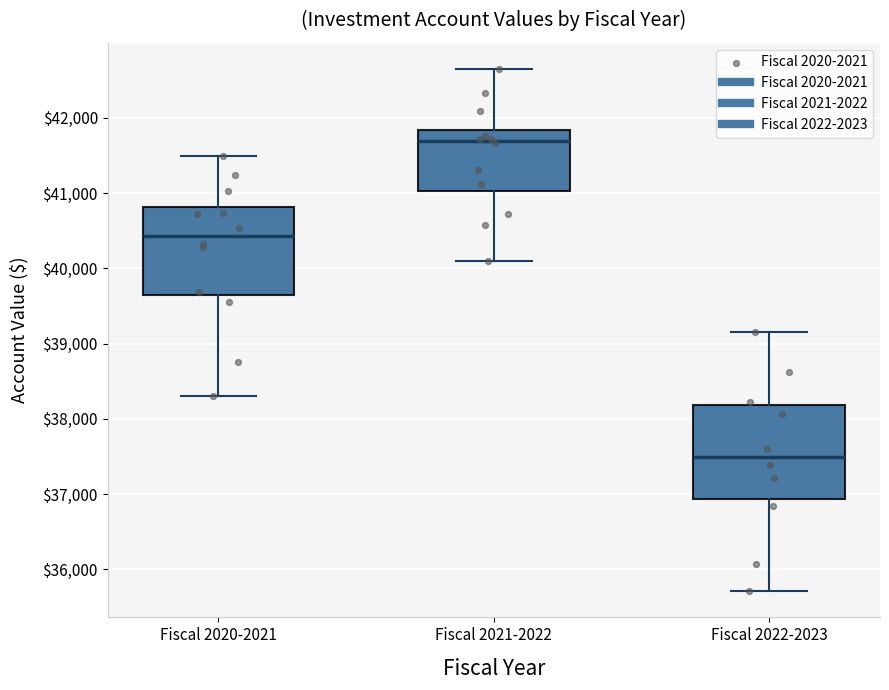

Which box has the highest median line?

Fiscal 2021-2022